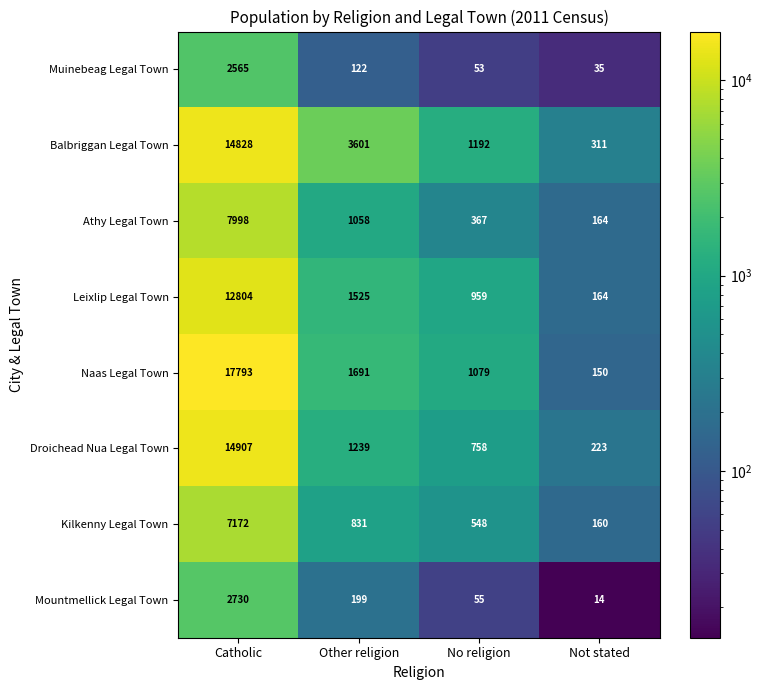

Rank the series at Catholic from highest to lowest value.

Naas Legal Town, Droichead Nua Legal Town, Balbriggan Legal Town, Leixlip Legal Town, Athy Legal Town, Kilkenny Legal Town, Mountmellick Legal Town, Muinebeag Legal Town